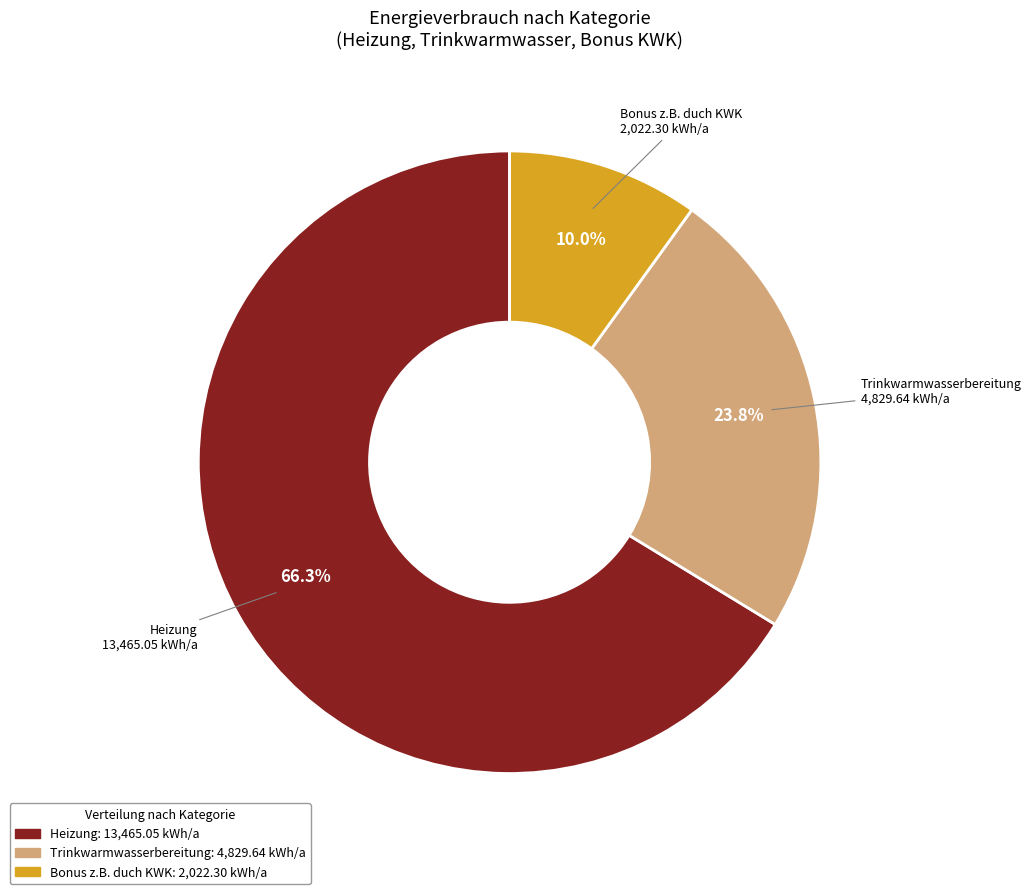

The Bonus z.B. duch KWK slice represents 1% of the pie. True or false?

False